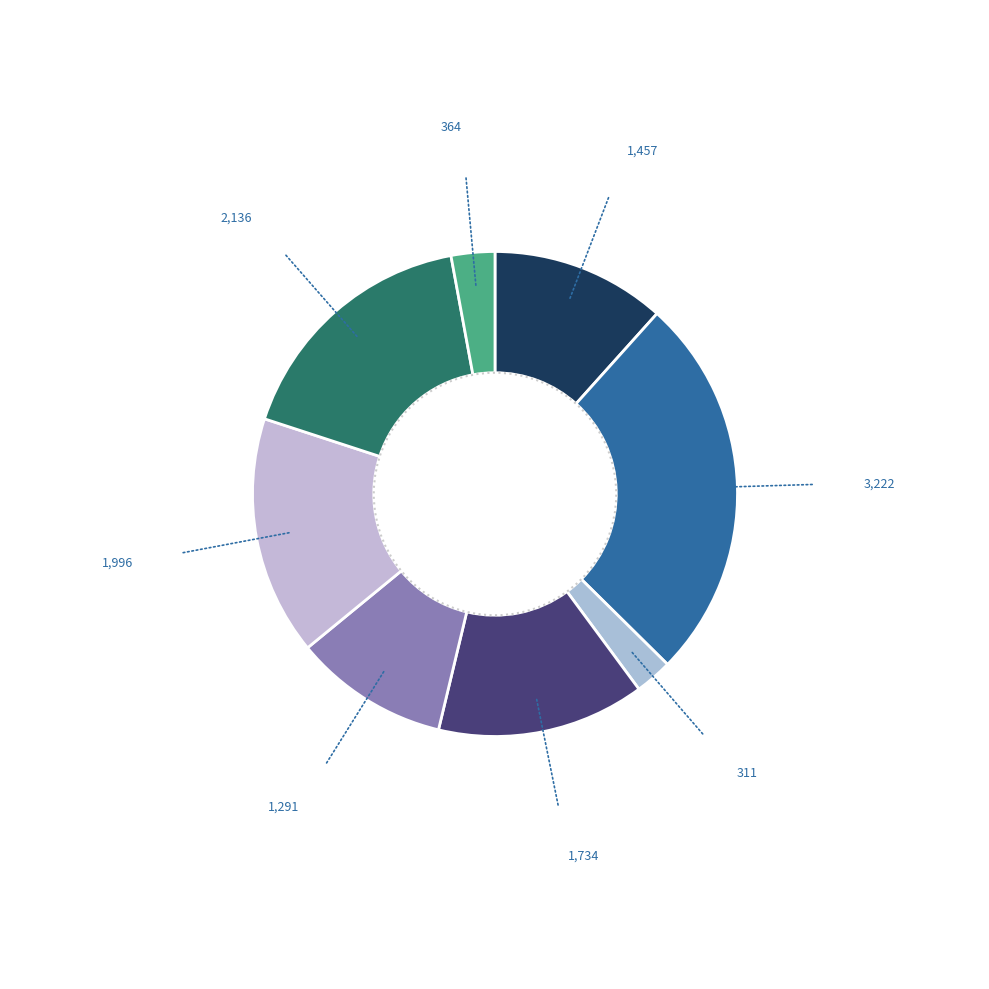

How many segments does this pie chart have?

8